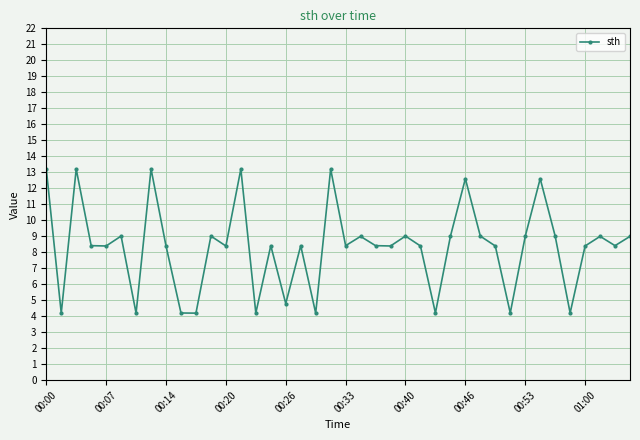

How many data points are less than 8?

10